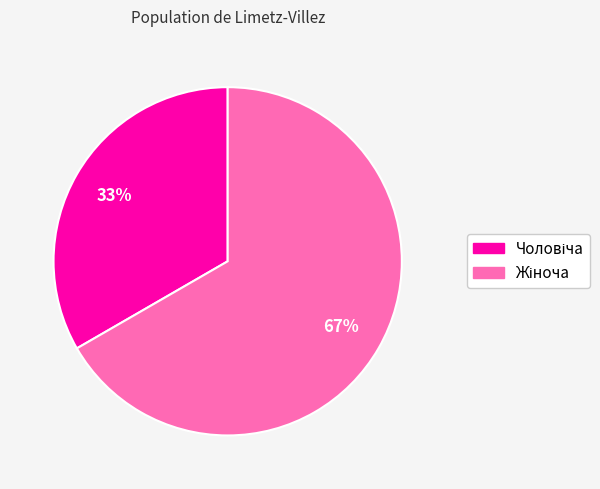

Is there a majority slice in this chart?

Yes